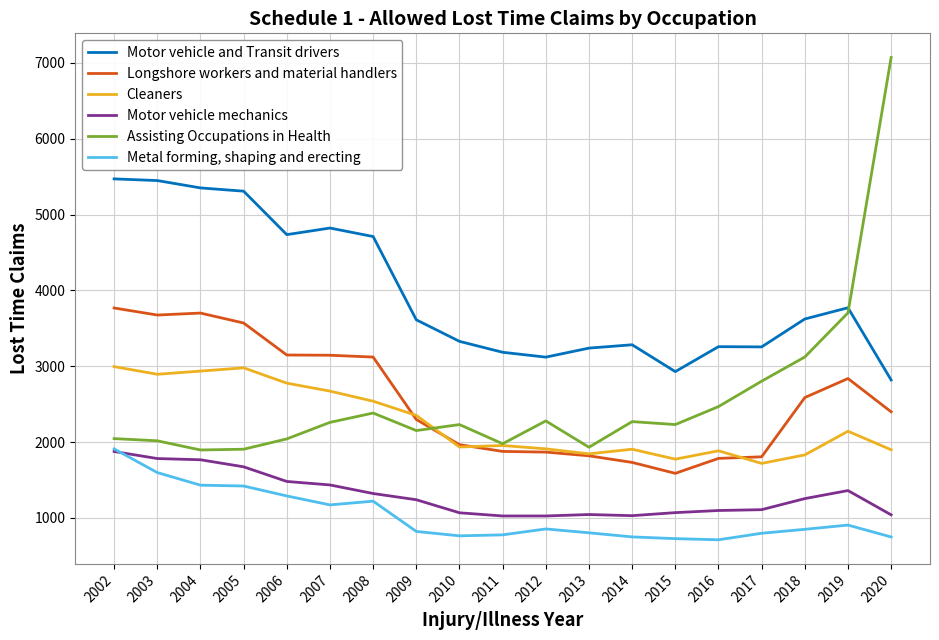

What is the total value across all series at 2007?

15506